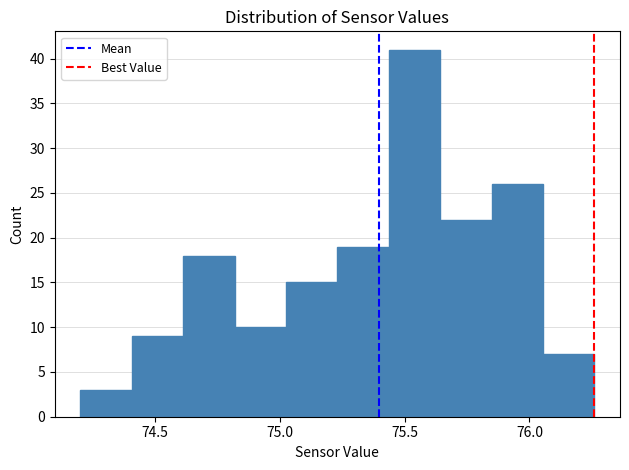

Reading left to right, list every bar in this chart as the range it spans on the x-axis followed by its height. Neither the bar edges nor the heights are printed on the chart, so give them approximately, as read against the axes.

74.20 to 74.40: 3
74.40 to 74.60: 9
74.60 to 74.80: 18
74.80 to 75.00: 10
75.00 to 75.25: 15
75.25 to 75.45: 19
75.45 to 75.65: 41
75.65 to 75.85: 22
75.85 to 76.05: 26
76.05 to 76.25: 7